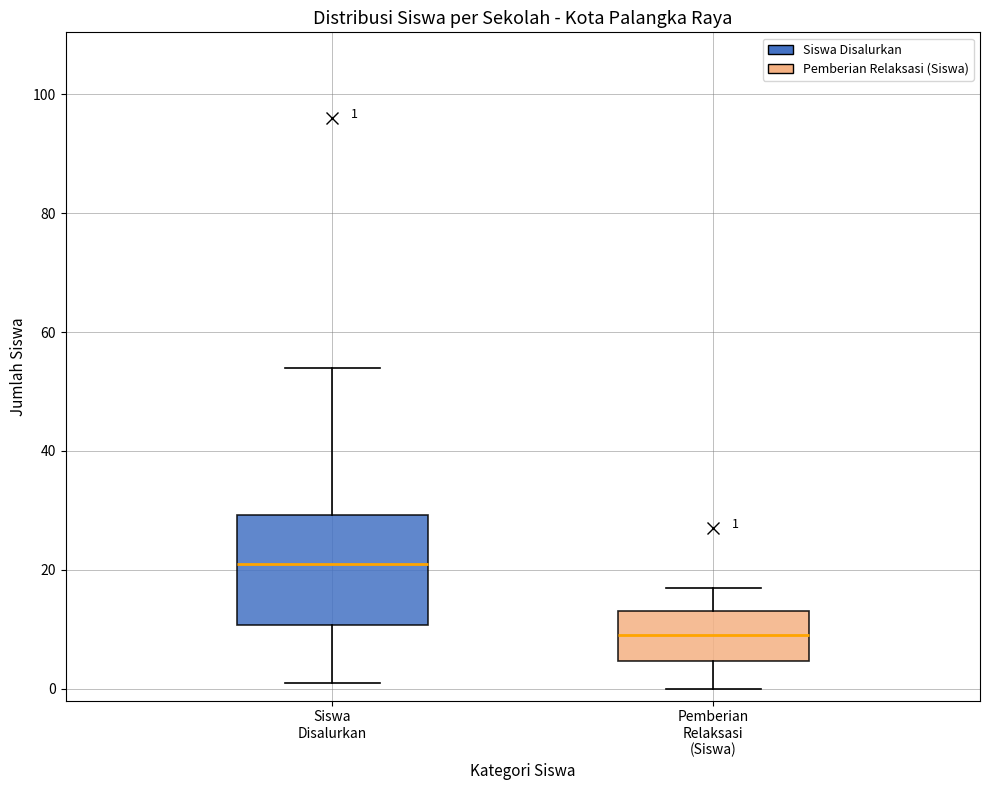

Which box has the lowest median line?

Pemberian Relaksasi (Siswa)